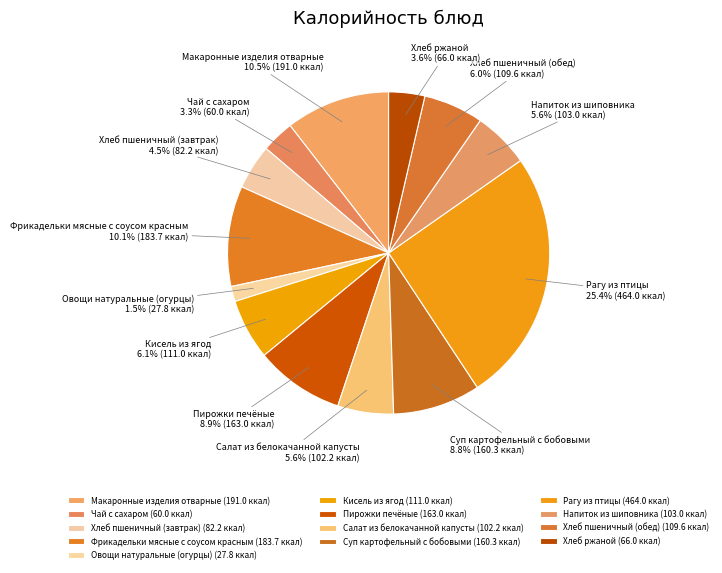

Count the number of slices in the pie.

13